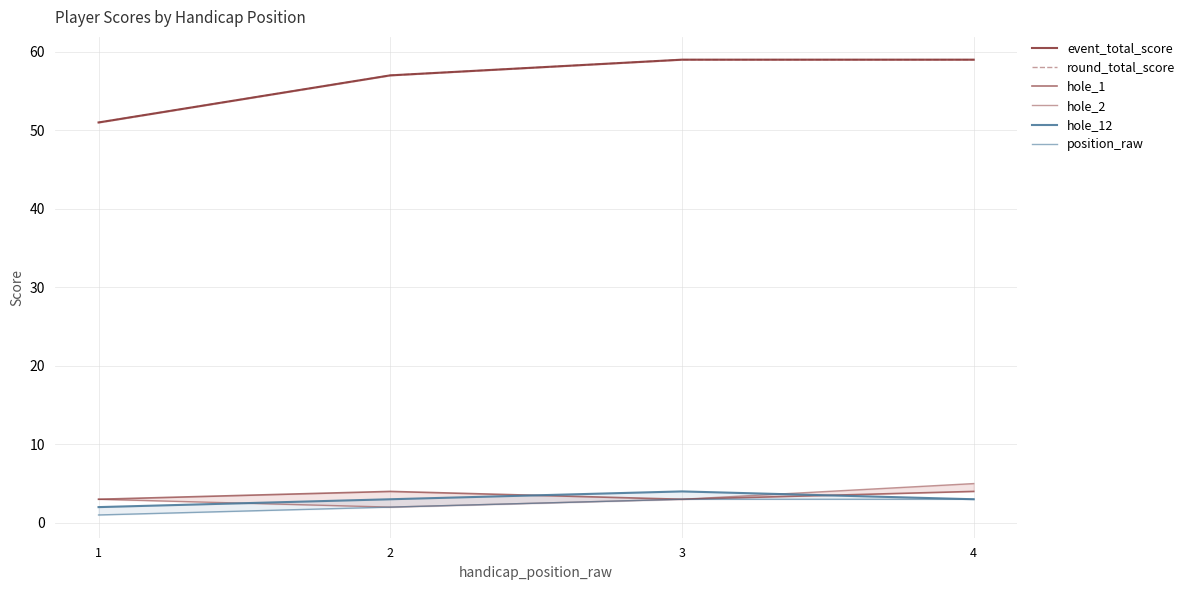

How many lines are shown in the chart?

6